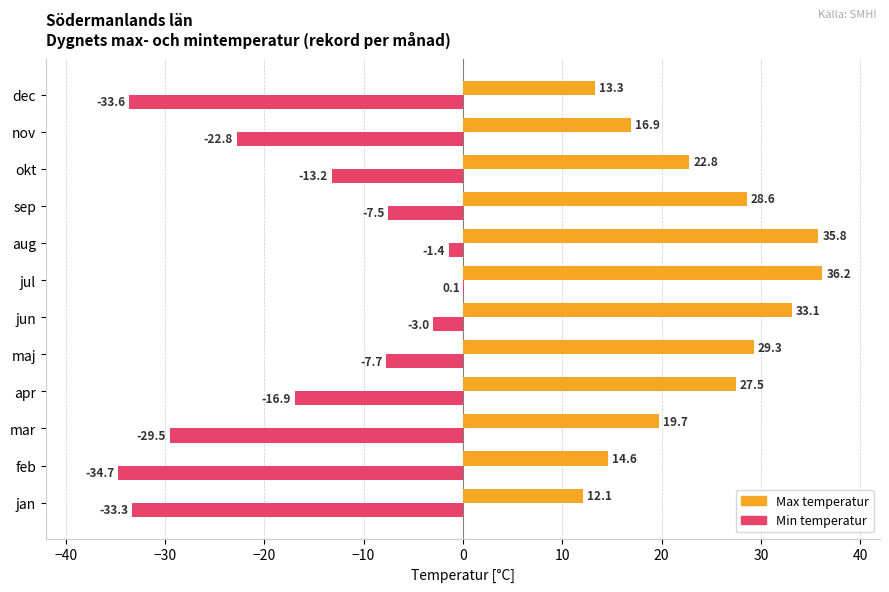

What is the maximum value shown in the chart?

36.2